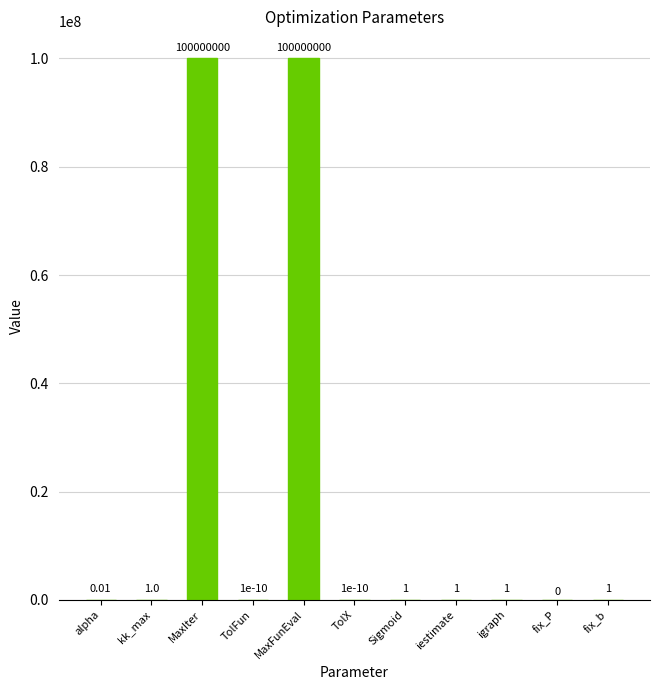

Which has a higher value, MaxIter or iestimate?

MaxIter